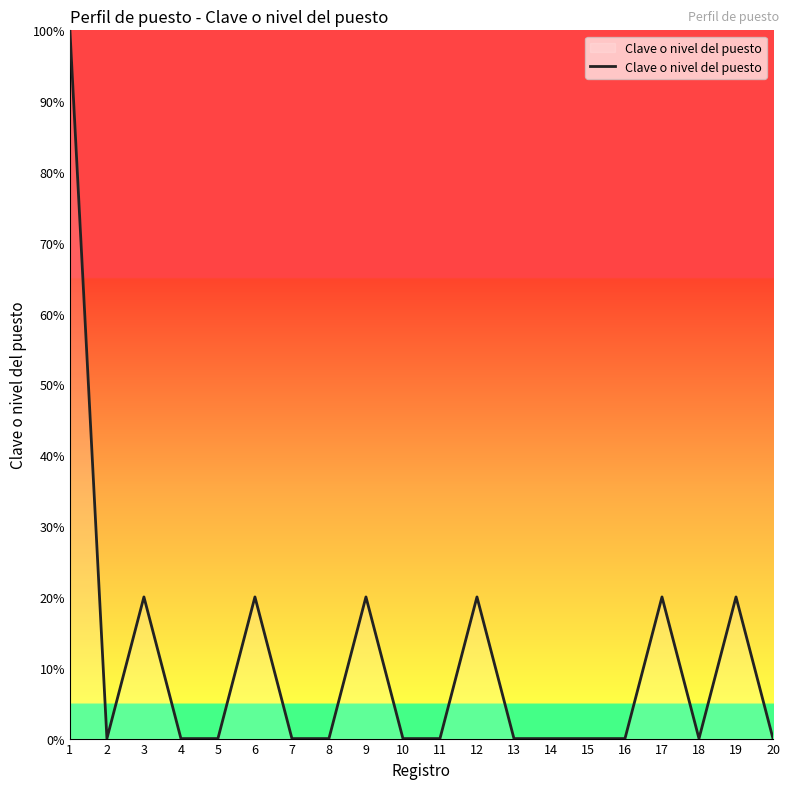

Where is the first local minimum?

2